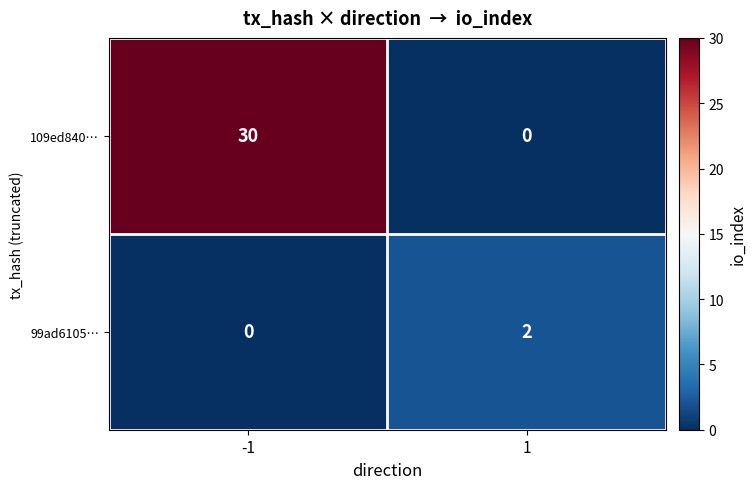

At how many categories does at least one series exceed 4?

1